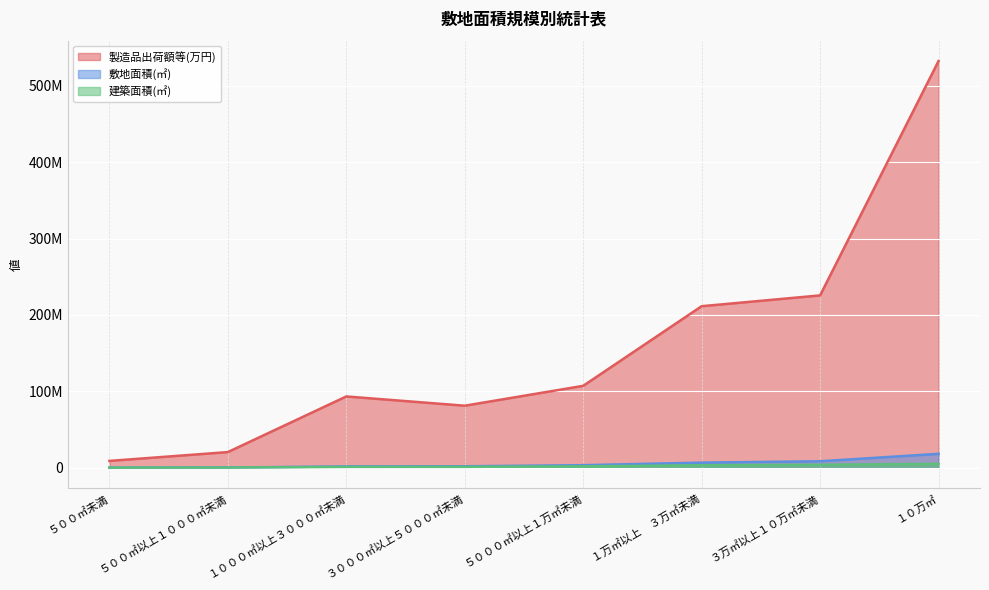

List the labels in order of 敷地面積(㎡) value, largest first.

１０万㎡, ３万㎡以上１０万㎡未満, １万㎡以上　３万㎡未満, ５０００㎡以上１万㎡未満, ３０００㎡以上５０００㎡未満, １０００㎡以上３０００㎡未満, ５００㎡以上１０００㎡未満, ５００㎡未満